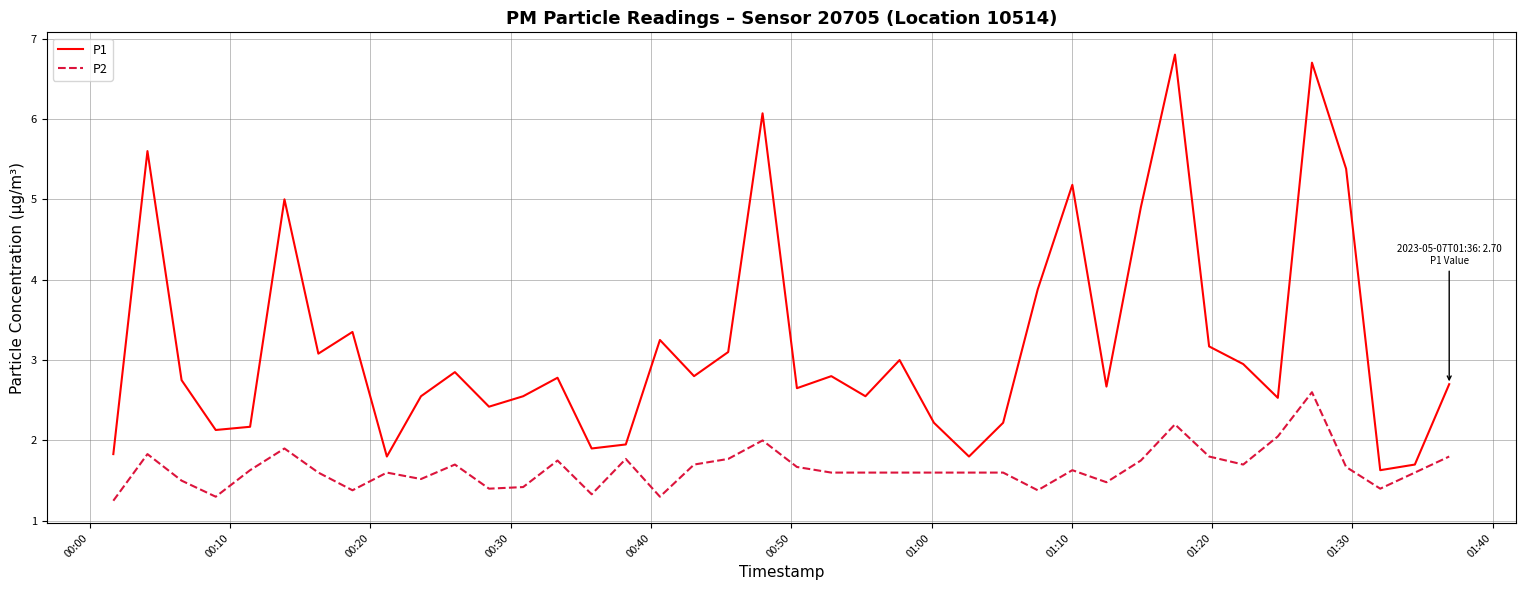

How many distinct data groups are displayed?

2